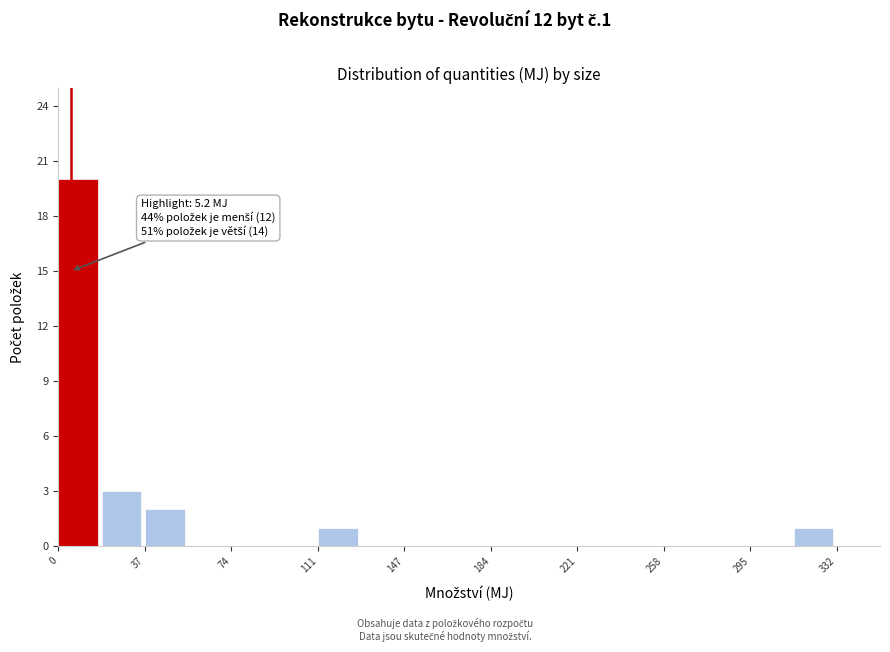

Read against the x-axis, roughly where is the centre of the tallest bar?

10